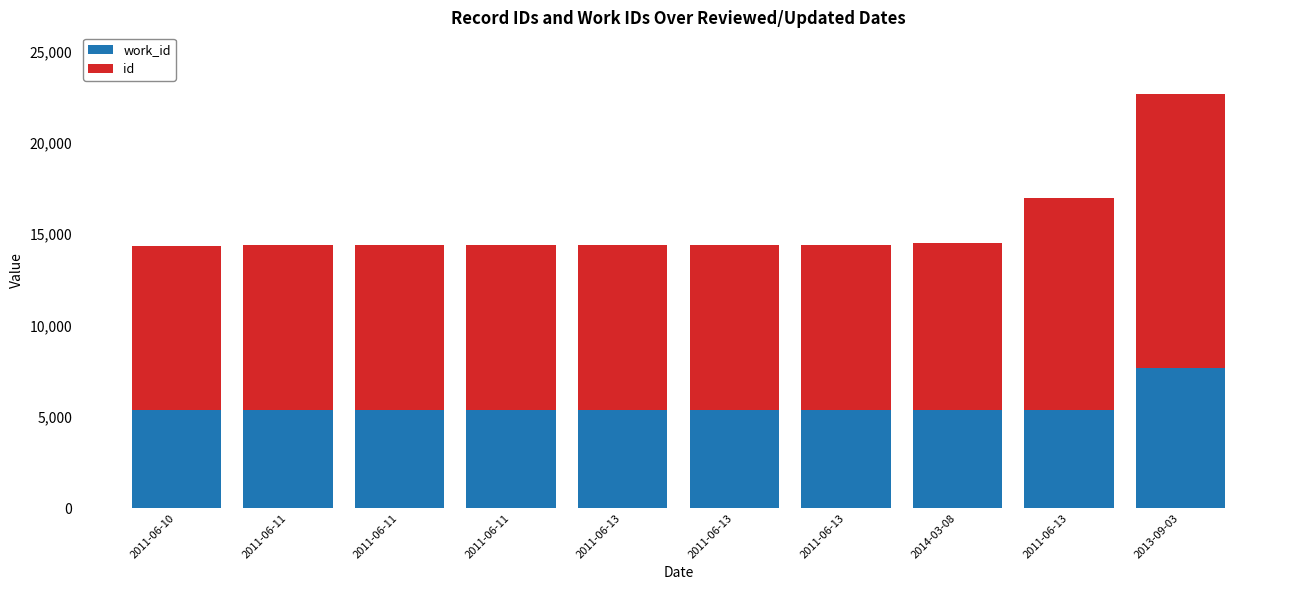

What is the total value across all series at 2011-06-13?

14417